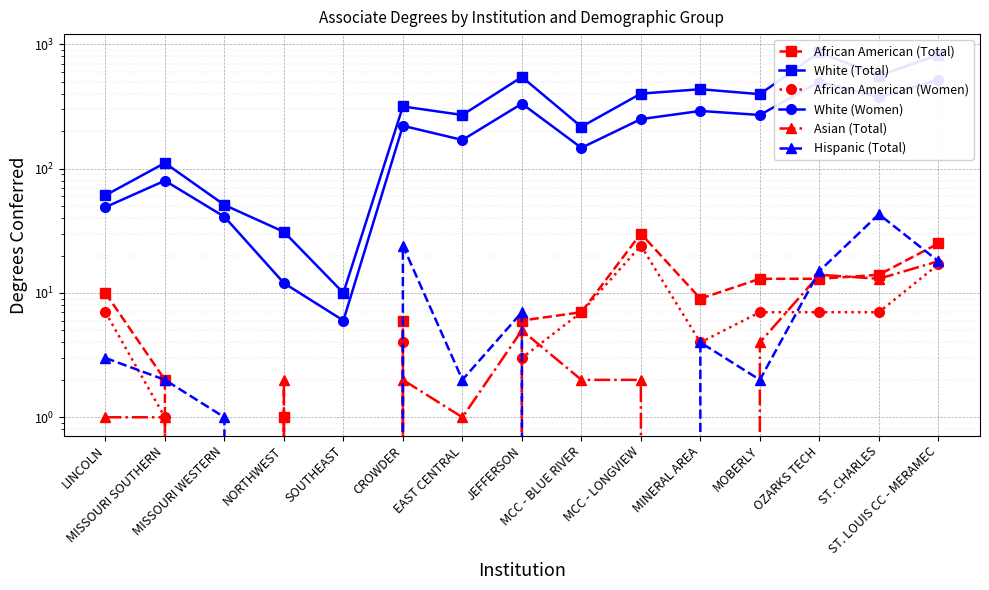

Read the White (Women) value at MCC - LONGVIEW.

250